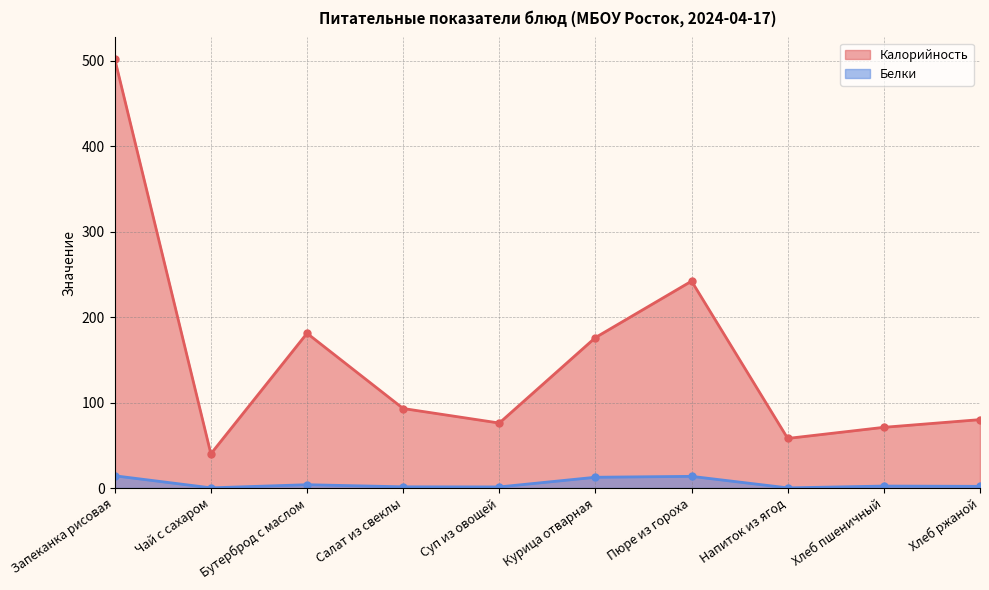

What is the label of the 3rd point from the left?

Бутерброд с маслом